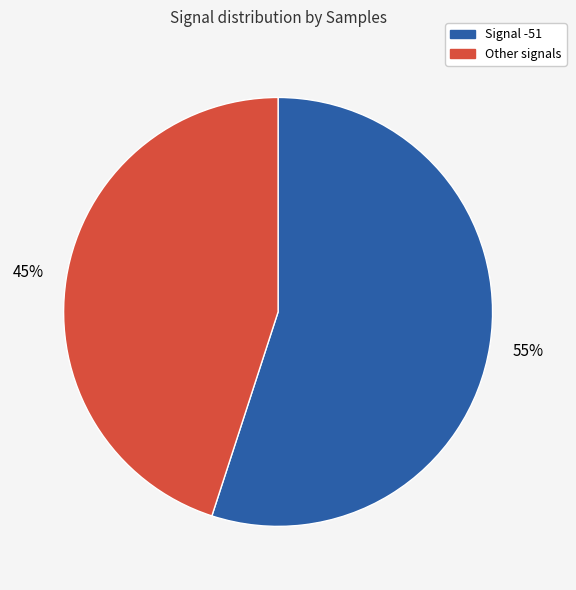

Is there a majority slice in this chart?

Yes